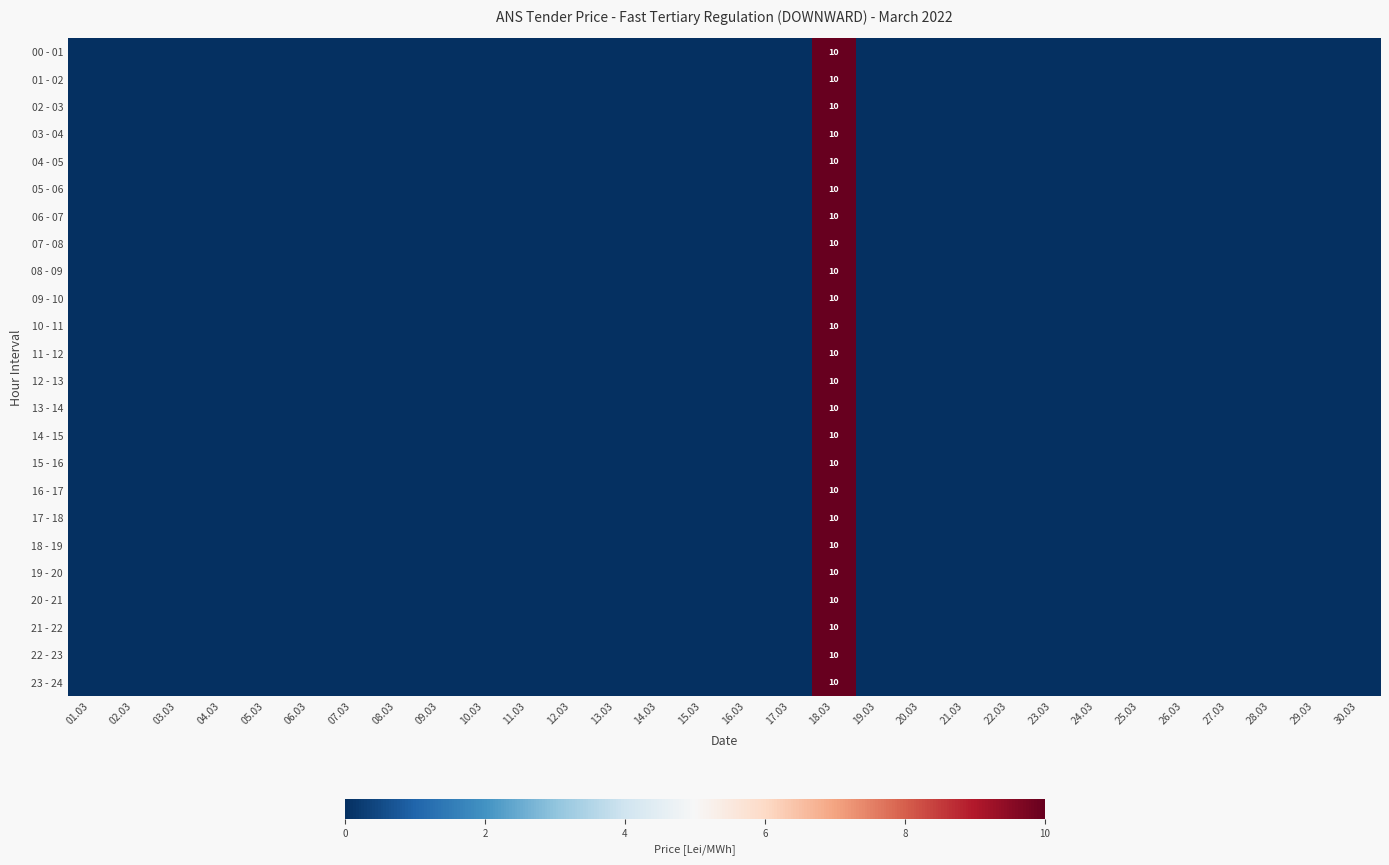

Which has a higher value, 04.03 or 10.03?

04.03